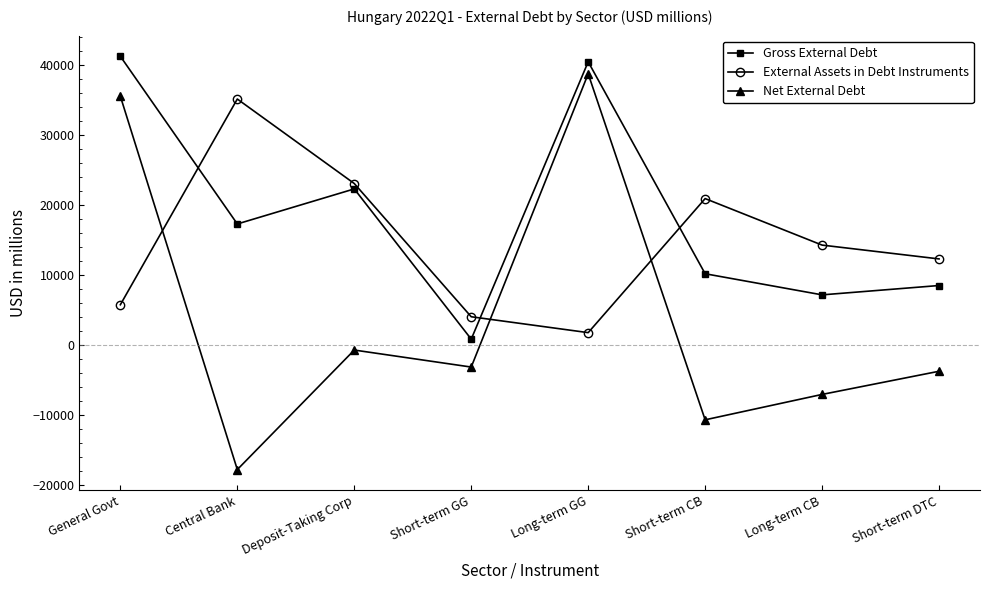

How many values in the External Assets in Debt Instruments series are below 14226?

4